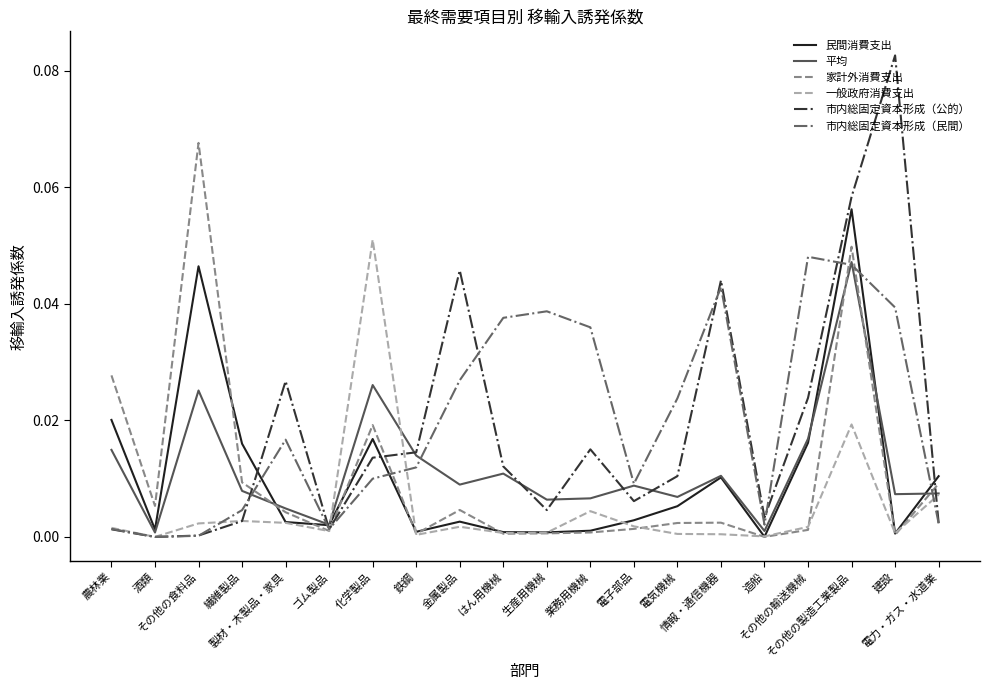

How many intersections are there between 市内総固定資本形成（公的） and 民間消費支出?

4